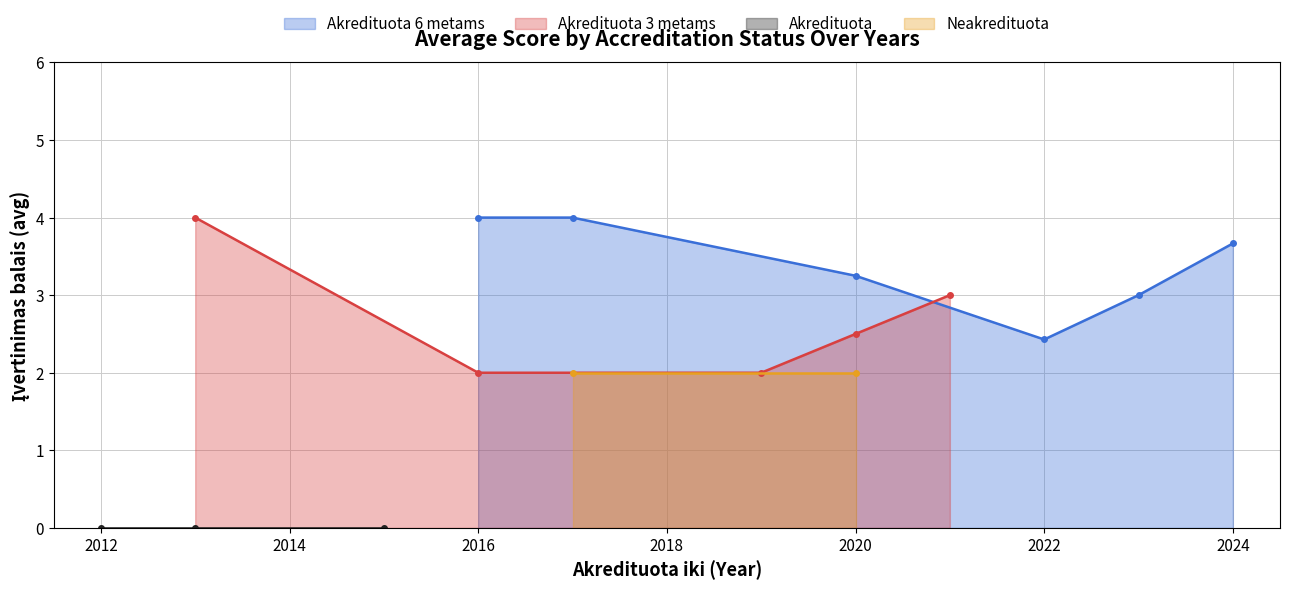

True or false: Akredituota 6 metams has a value of 2.4 at 2022.

True